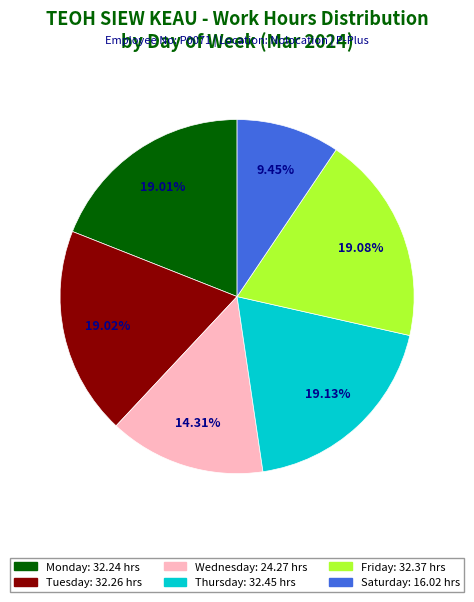

Is there a majority slice in this chart?

No